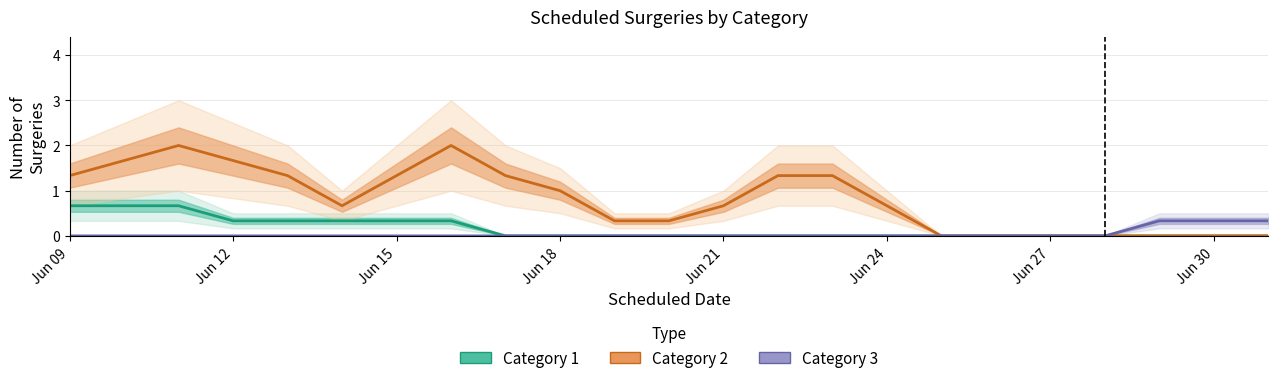

Which series has the largest total across all categories?

Category 2